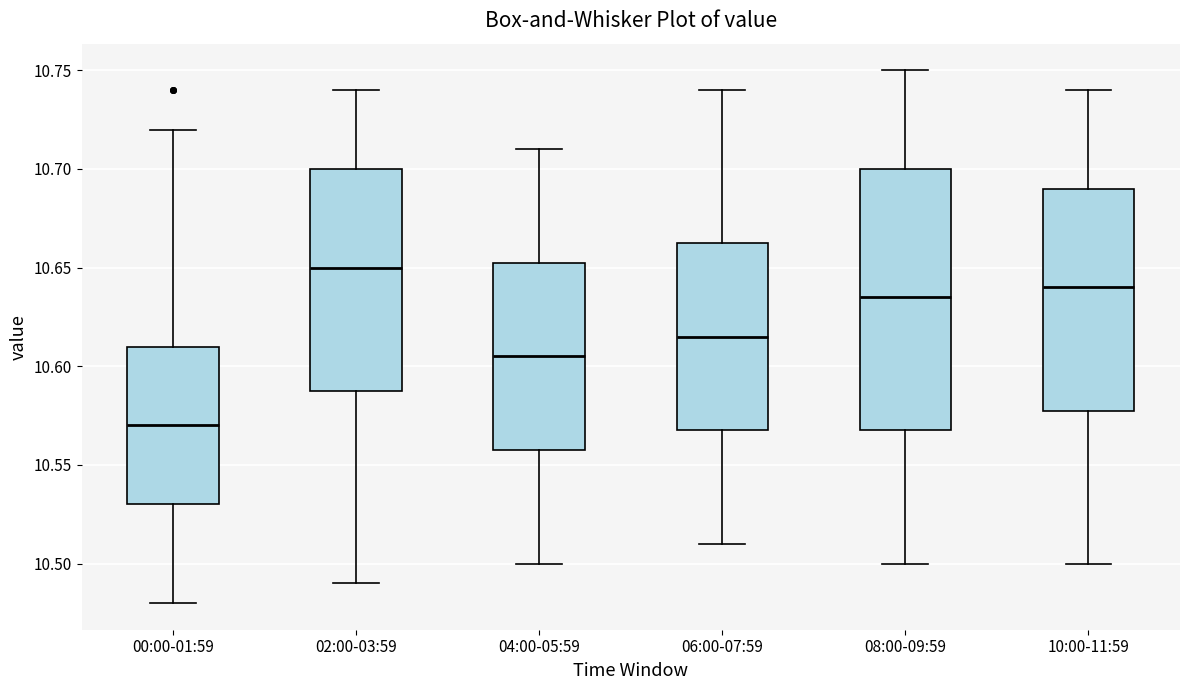

Where does the median line of the box for 04:00-05:59 sit on the y-axis? The values are not printed on the chart, so give them approximately, as read against the axis.

10.605